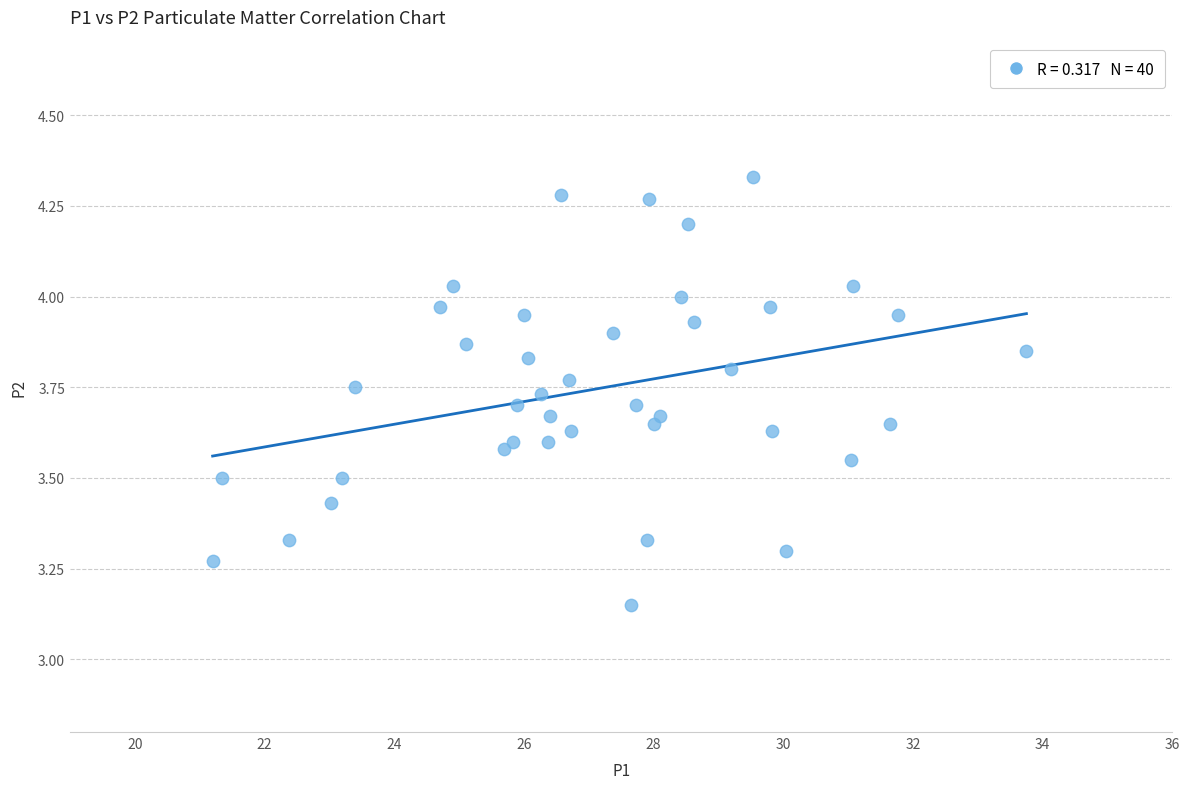

What is the range of Y values (max minus min)?

1.2